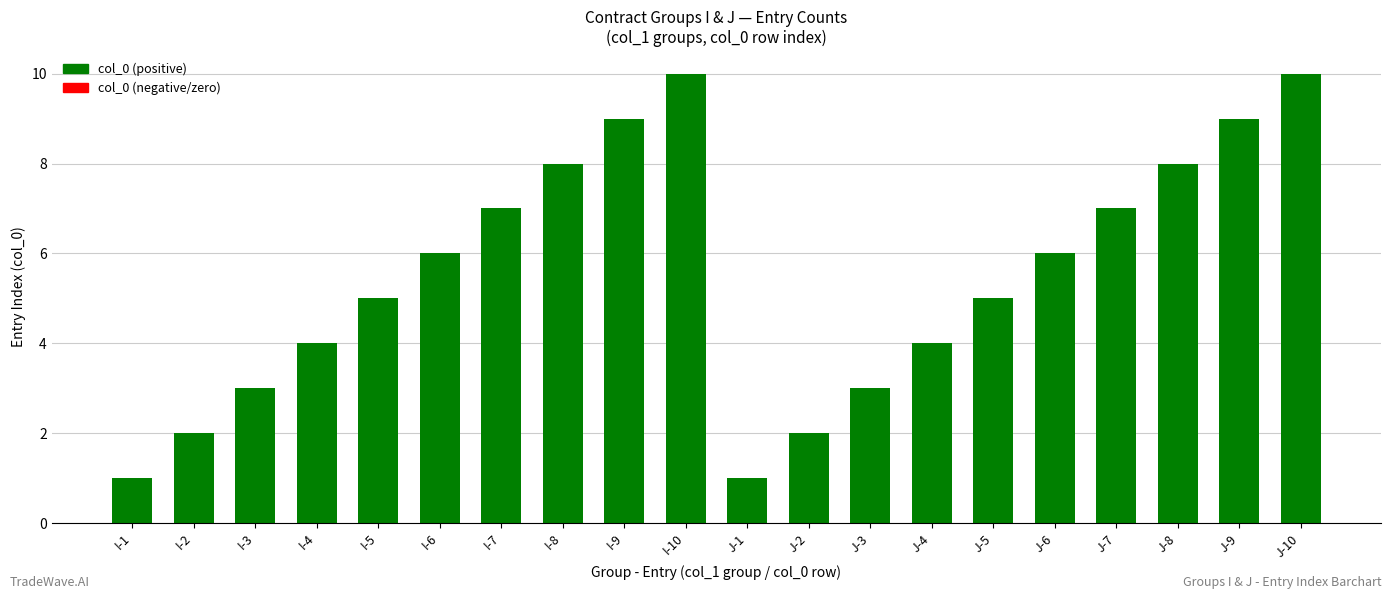

The chart shows a value of 0 at I-1. True or false?

False